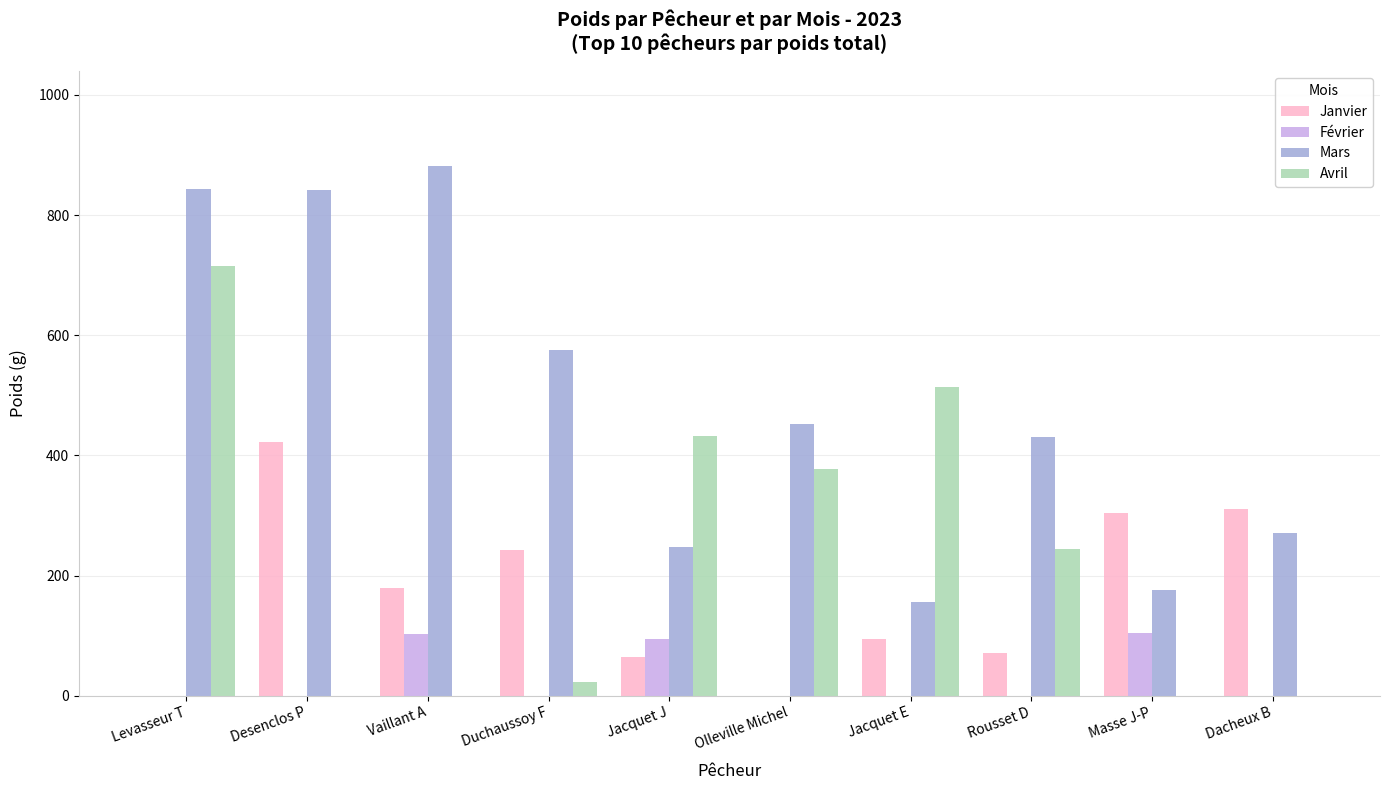

What are all the series names shown in the legend?

Janvier, Février, Mars, Avril